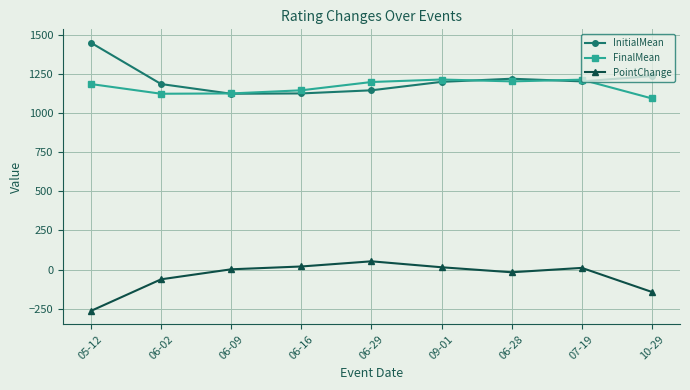

The value of FinalMean at 06-16 is 525. True or false?

False